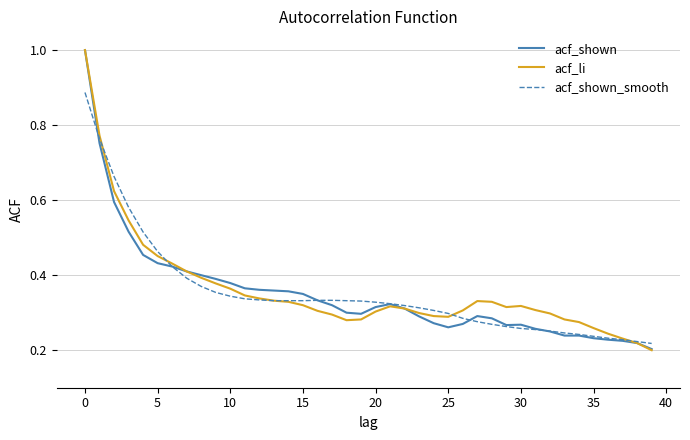

What is the maximum value shown in the chart?

1.0